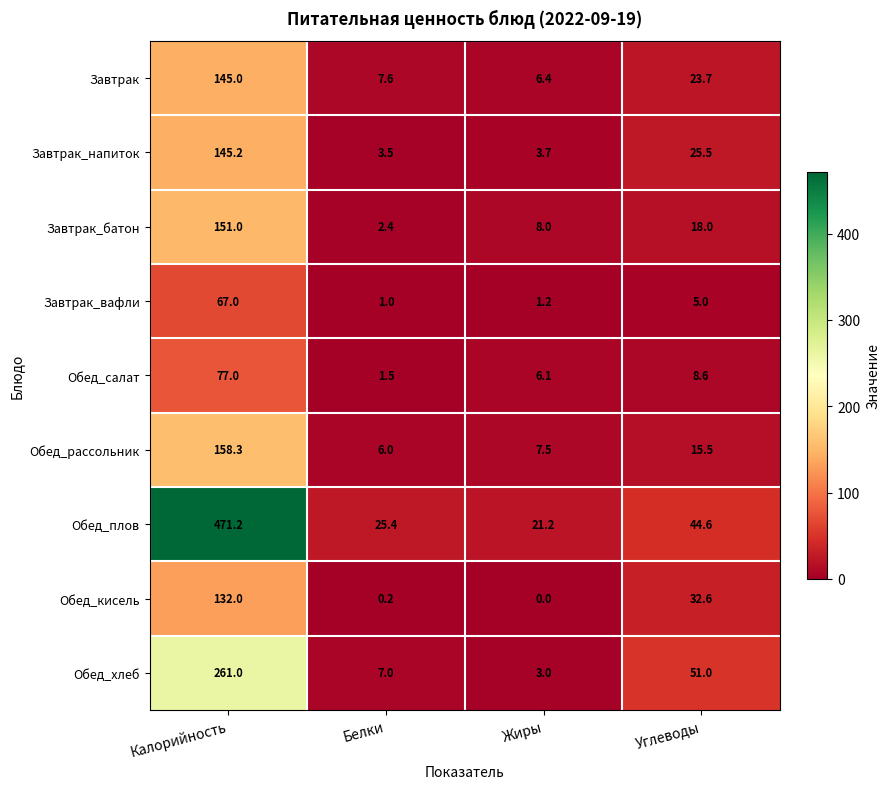

Which series has the largest range (max minus min)?

Обед_плов